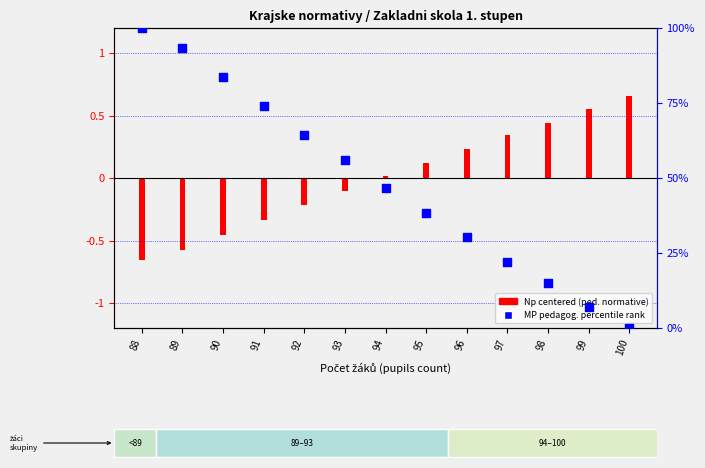

At how many categories does at least one series exceed 73?

4